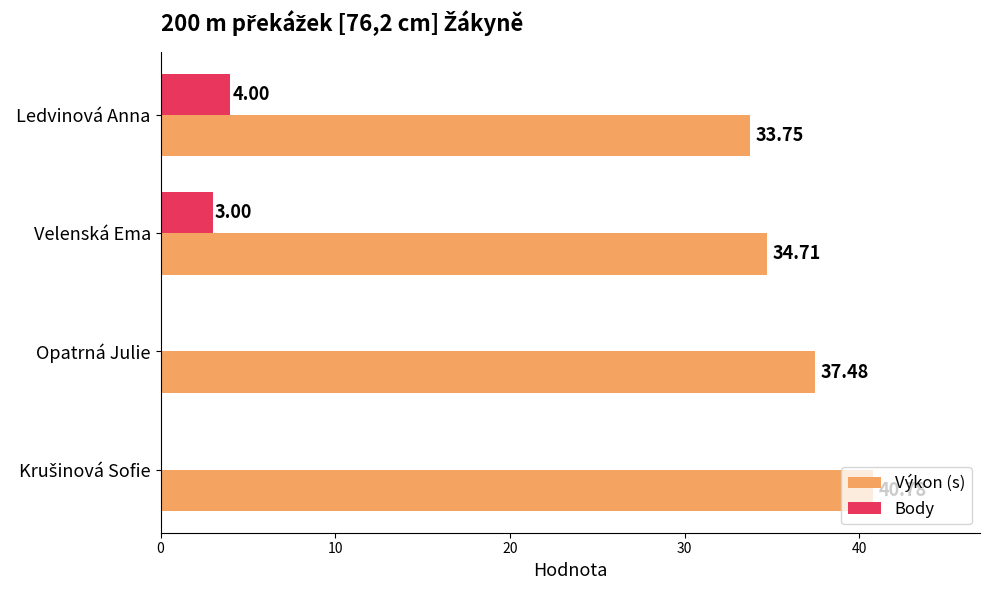

What is the sum of all Výkon (s) values?

146.7